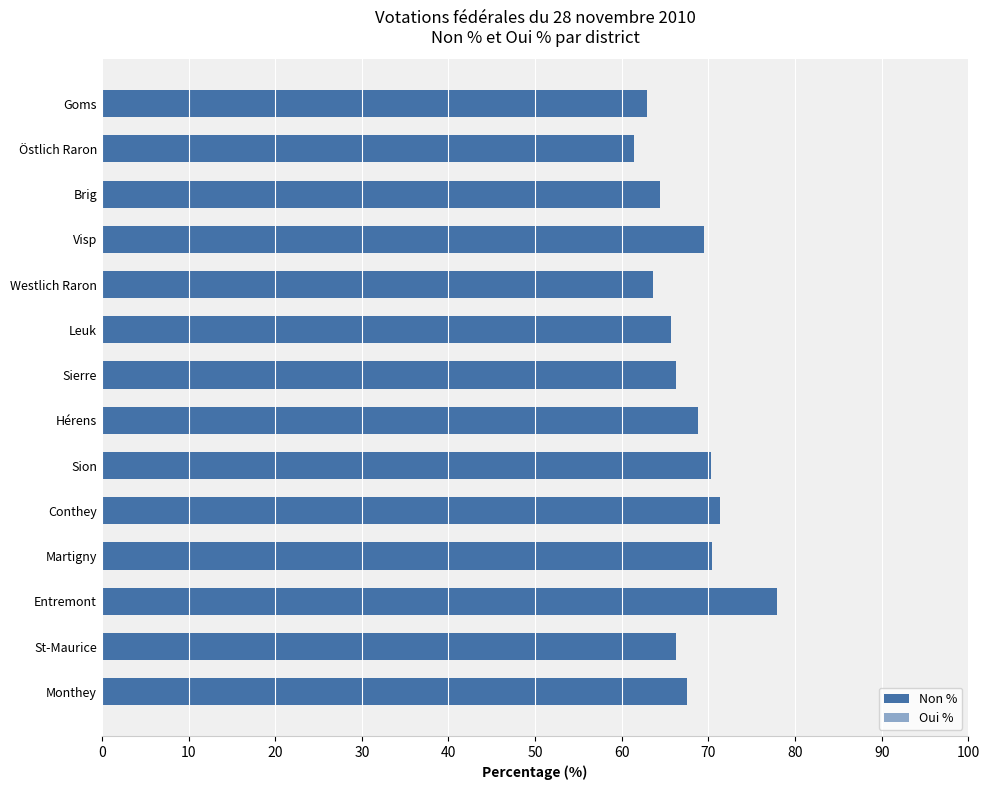

How many bars are there in total?

28